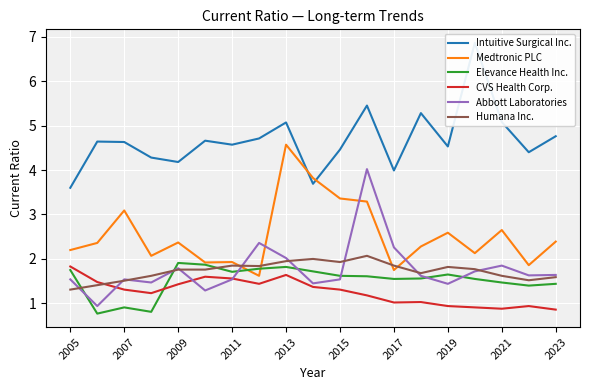

Is it true that Elevance Health Inc. equals 2.4 at 13?

False